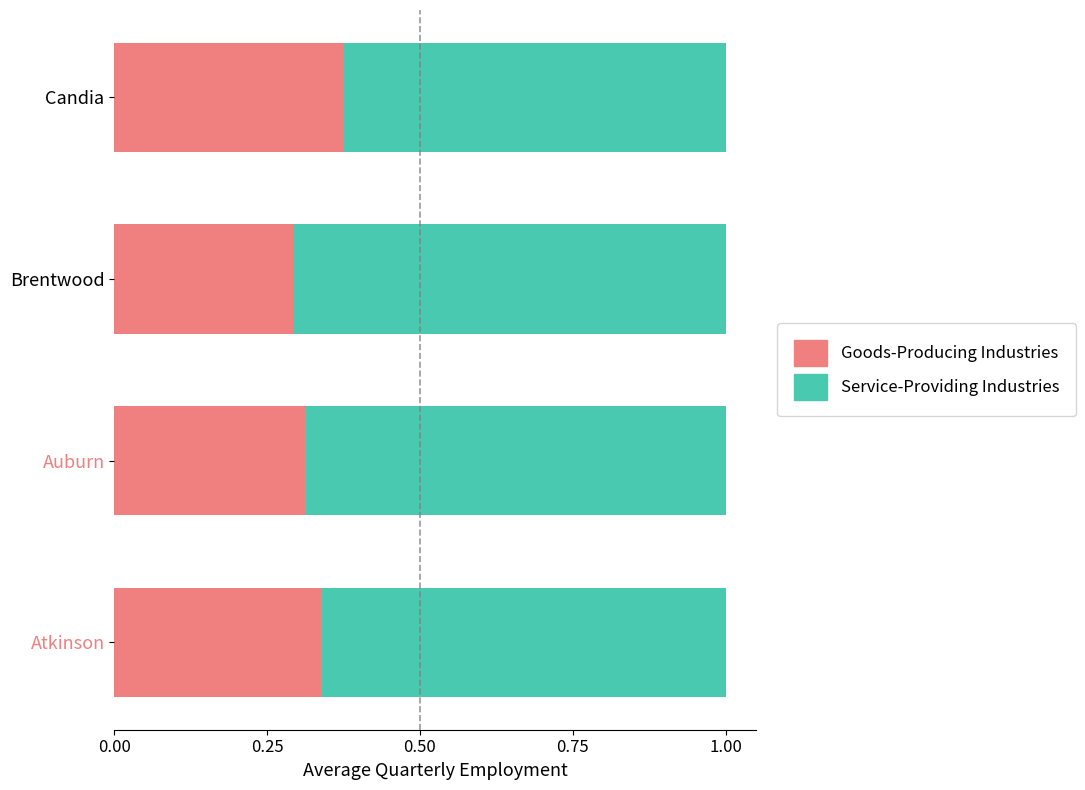

True or false: Goods-Producing Industries has a value of 0.3 at Brentwood.

True